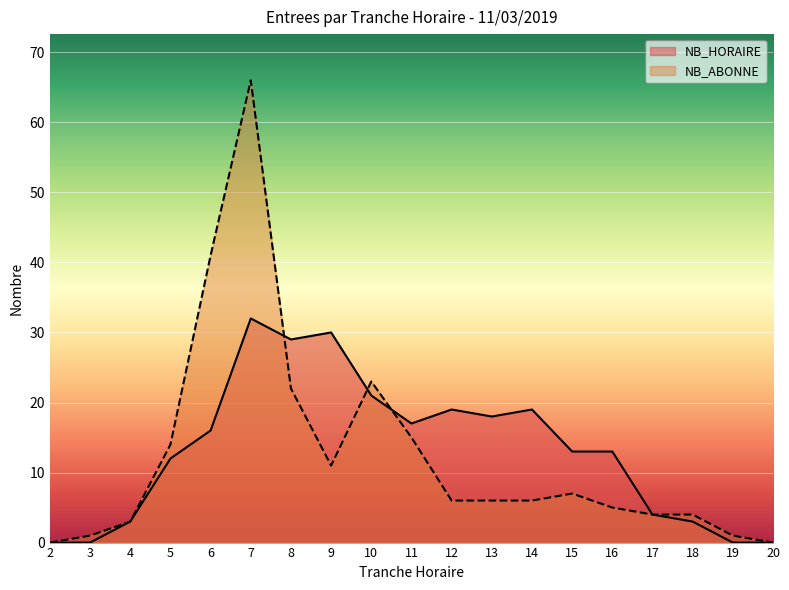

What are all the series names shown in the legend?

NB_HORAIRE, NB_ABONNE